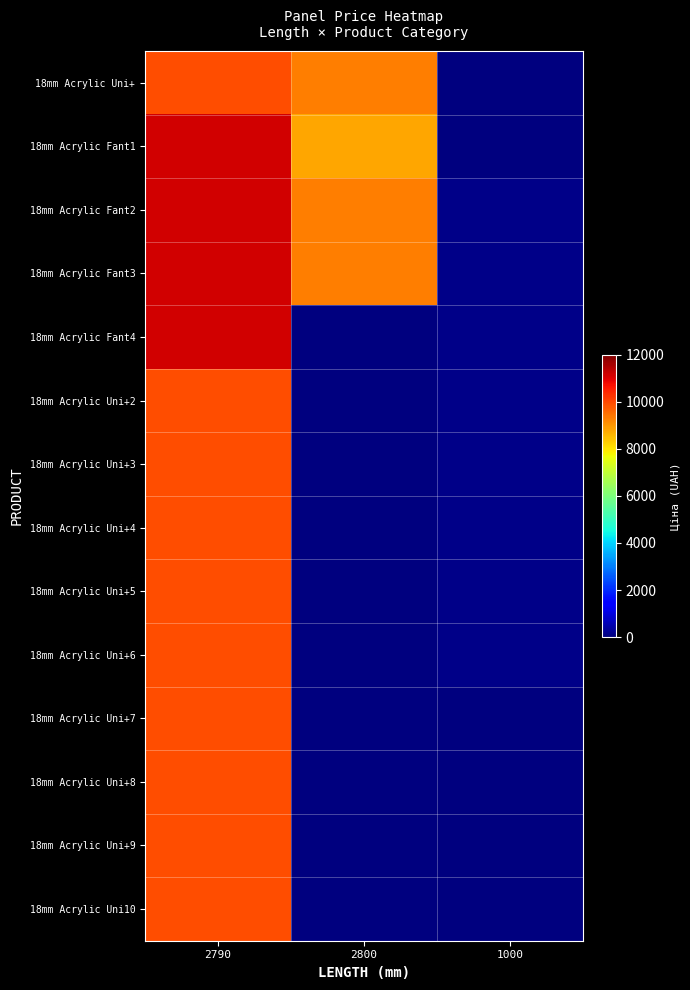

Which label corresponds to the smallest value in the chart?

2800